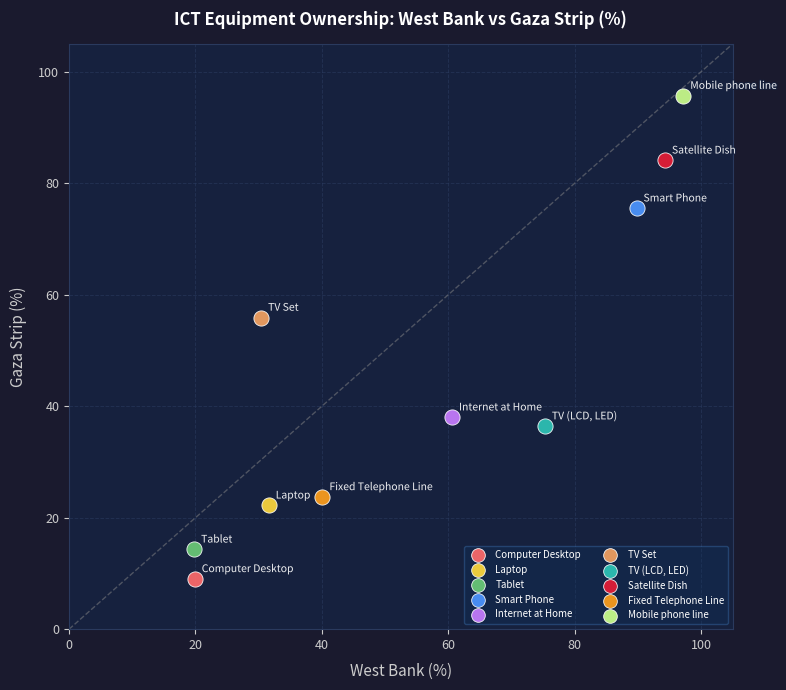

Which series contains the lowest Y value?

Computer Desktop